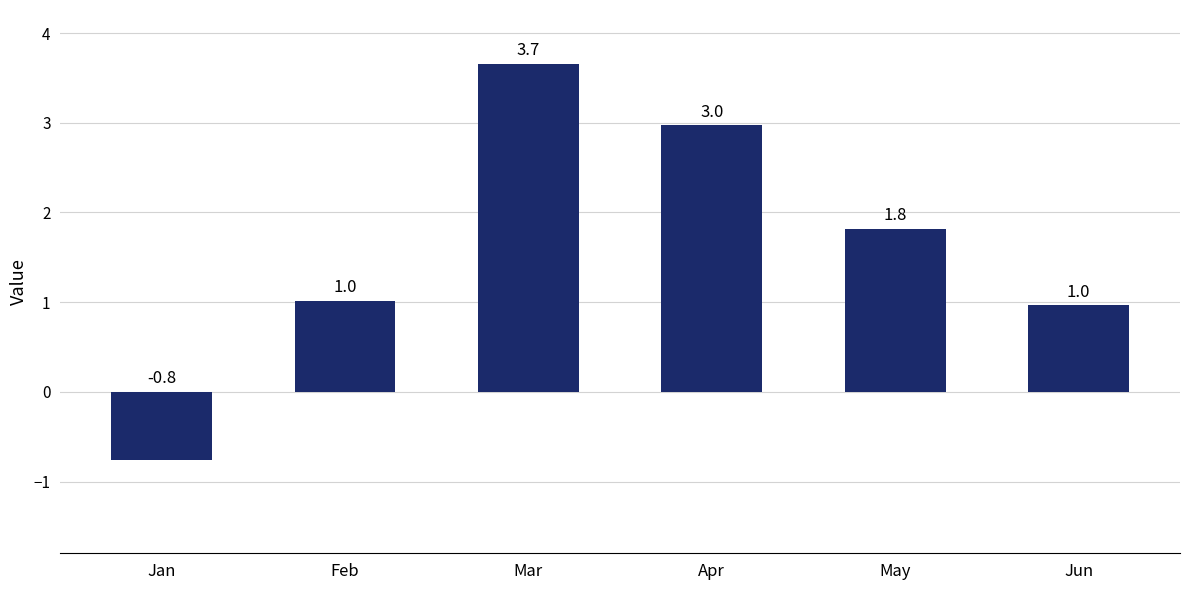

How many negative values are there?

1